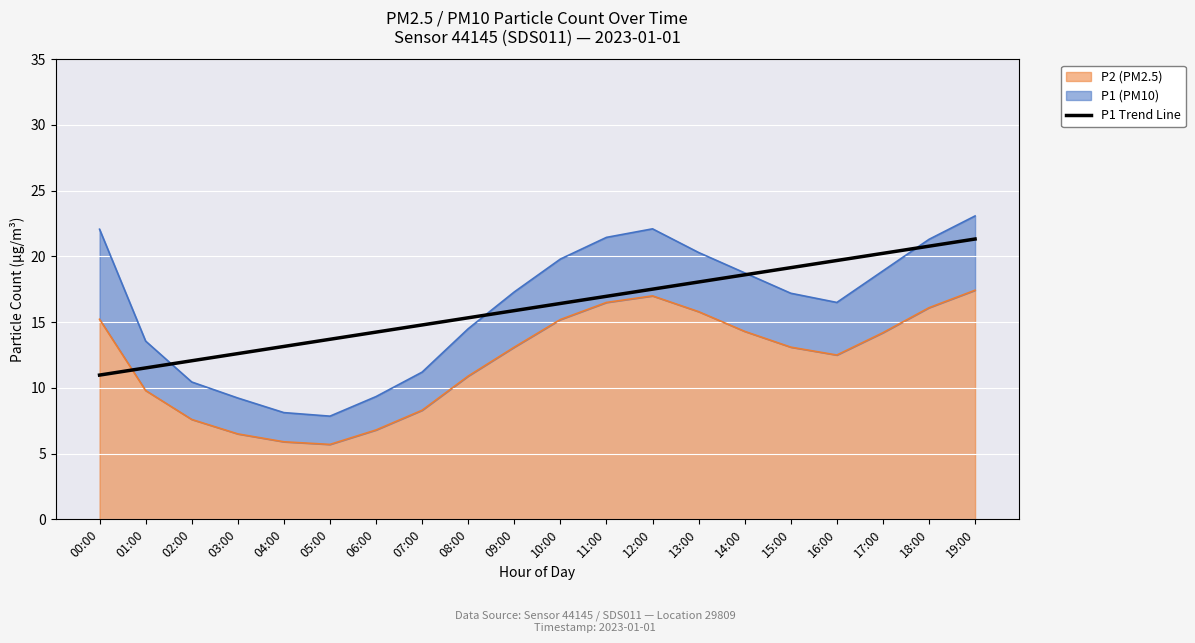

The chart shows a value of 10.4 at 12:00. True or false?

False